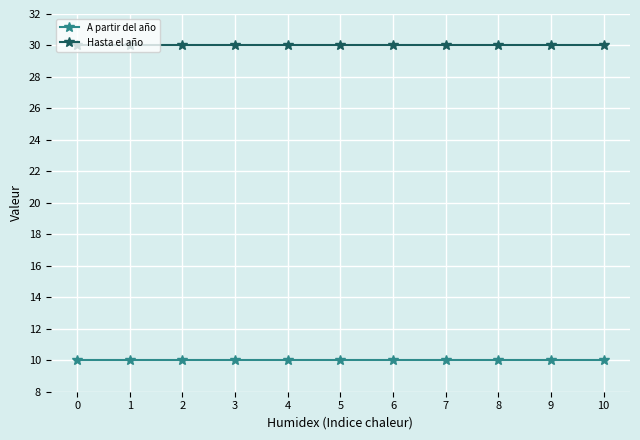

Reading left to right, extract all data points from this chart.

A partir del año: 10	10	10	10	10	10	10	10	10	10	10
Hasta el año: 30	30	30	30	30	30	30	30	30	30	30